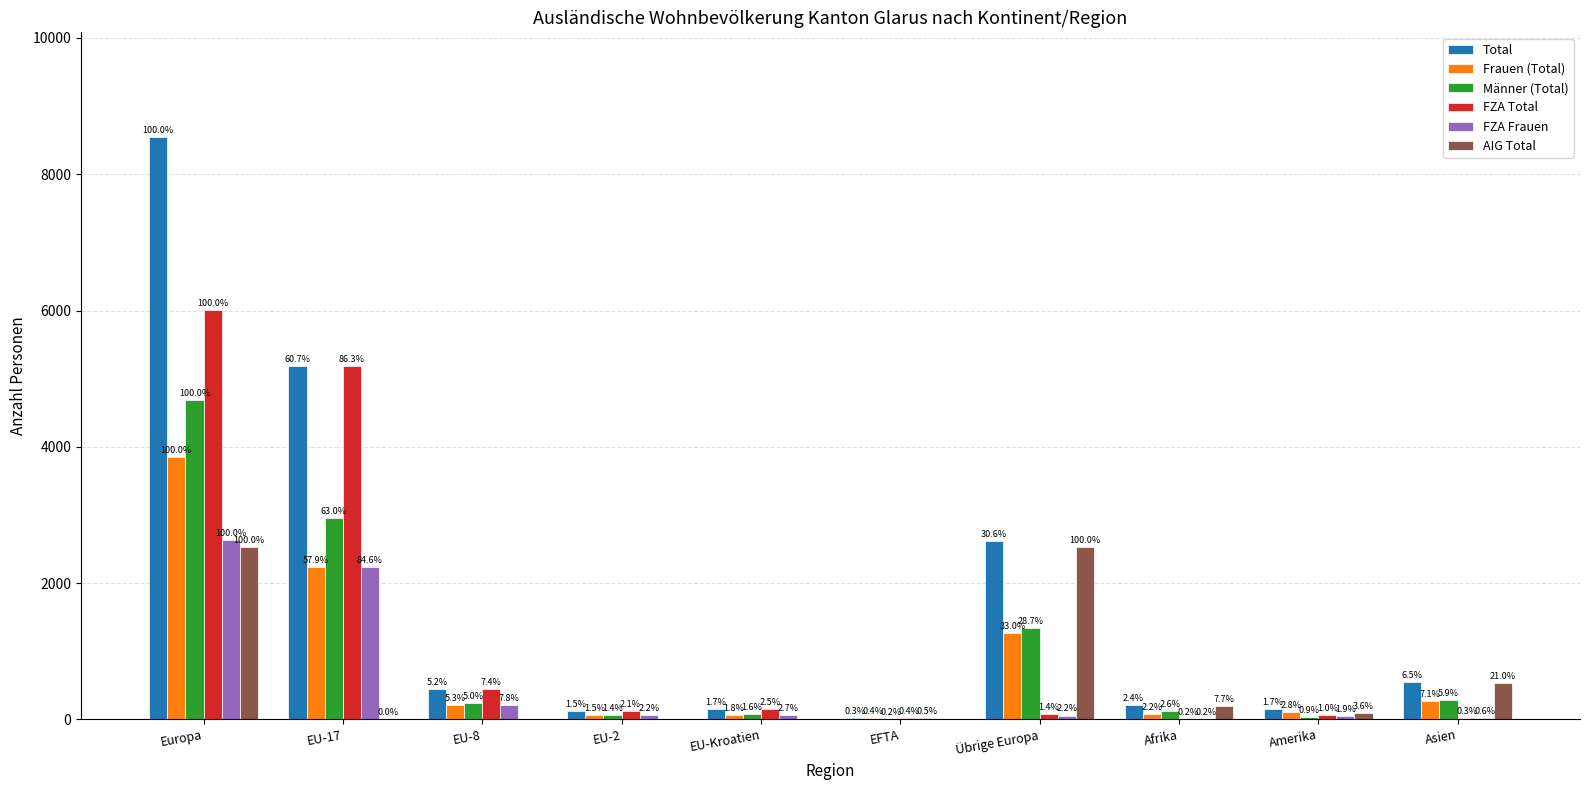

What is the total value across all series at Europa?

28270